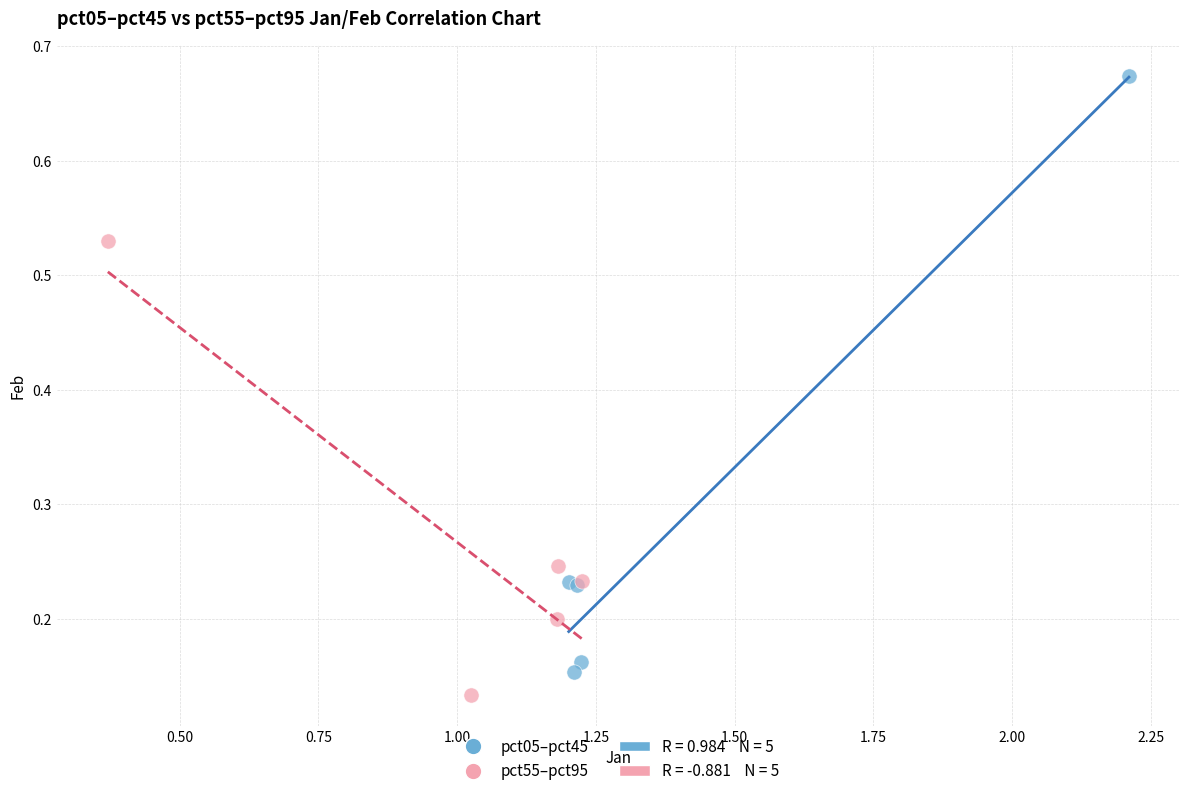

Which series has the widest spread of Y values?

pct05–pct45